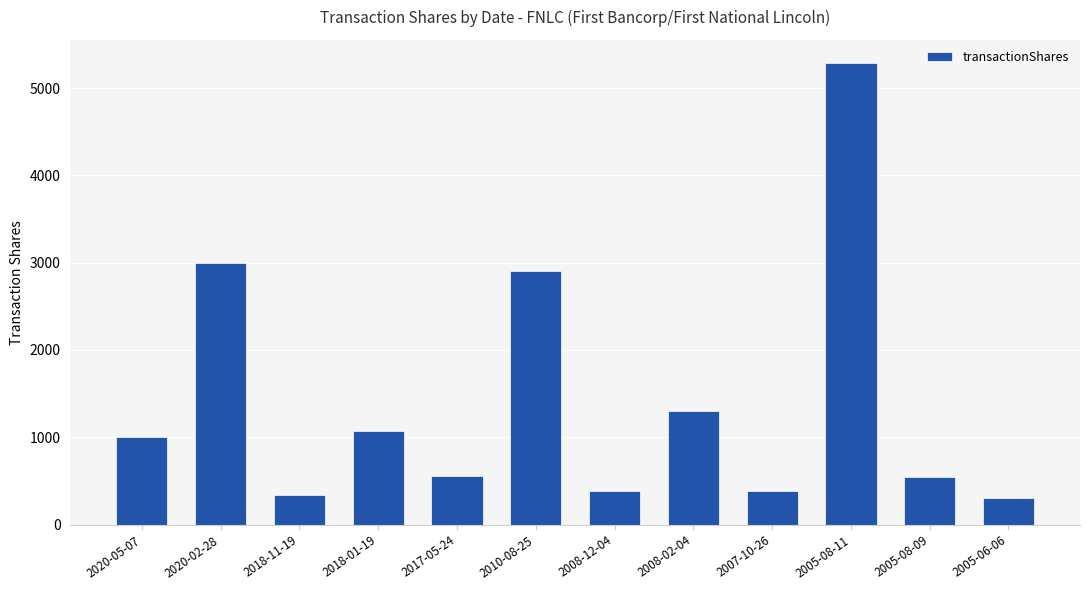

Which category has the highest value across all series?

2005-08-11